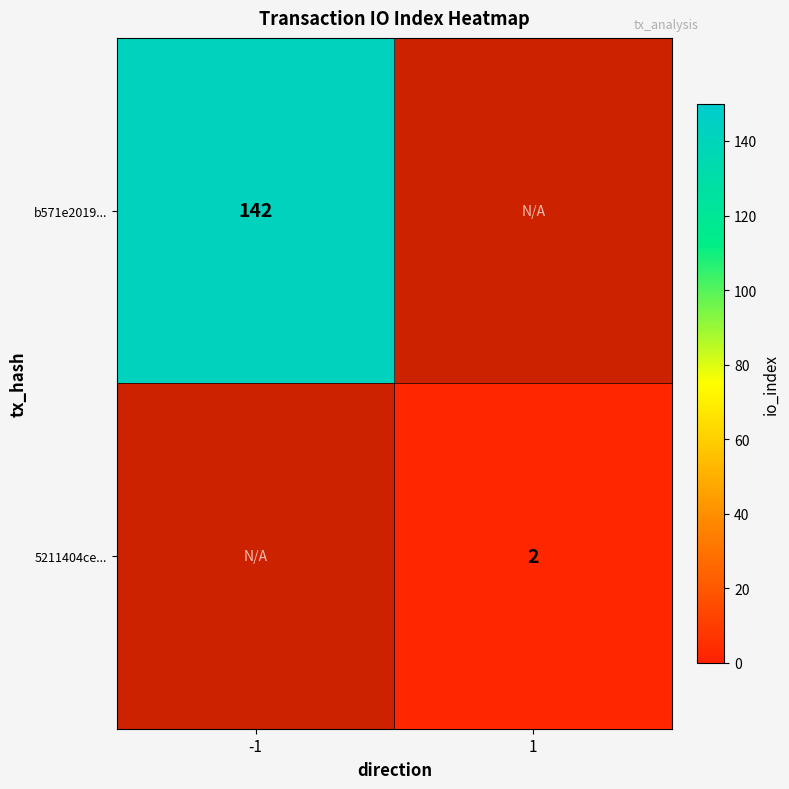

Is the value of 5211404ce... at 1 greater than the value of b571e2019... at -1?

No